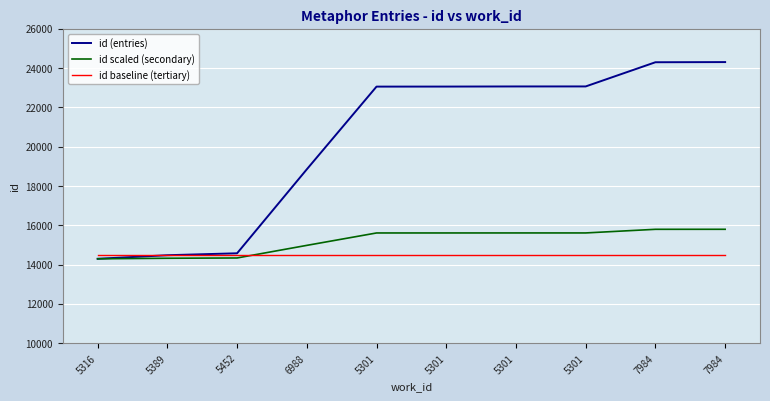

Which label corresponds to the smallest value in the chart?

5316